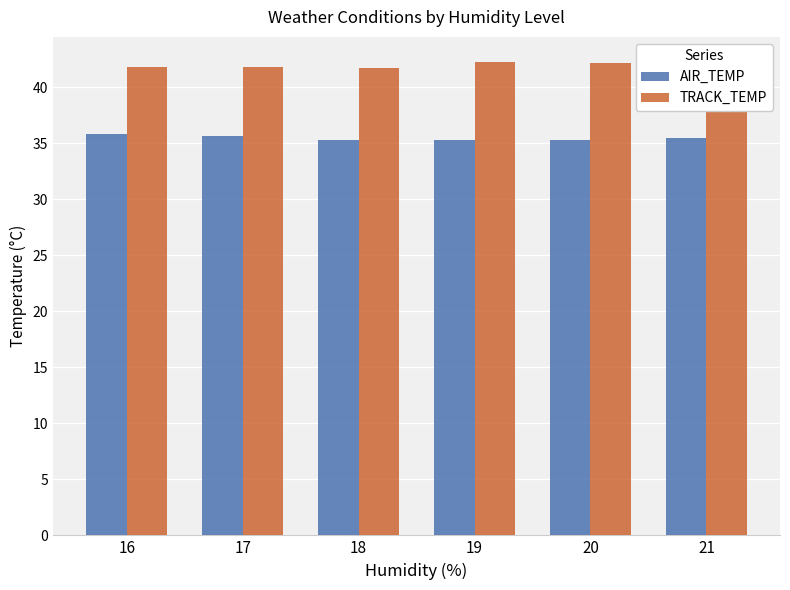

At which label does TRACK_TEMP reach its peak?

21